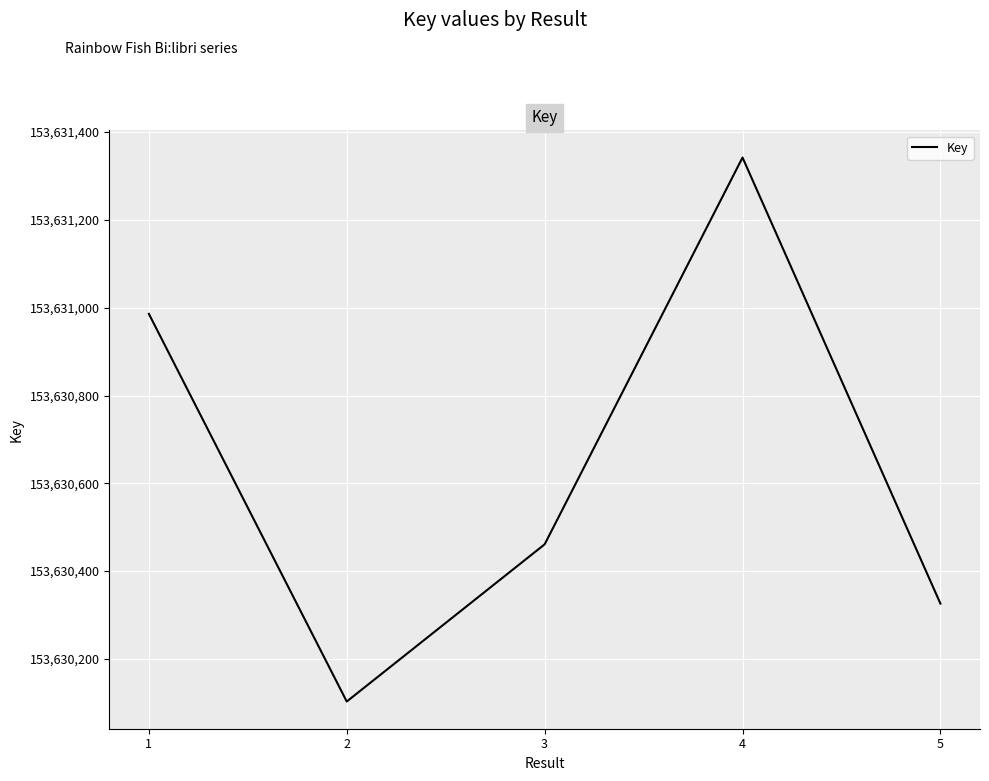

Reading right to left, list all the values displayed in this chart.

153630326	153631342	153630461	153630103	153630986